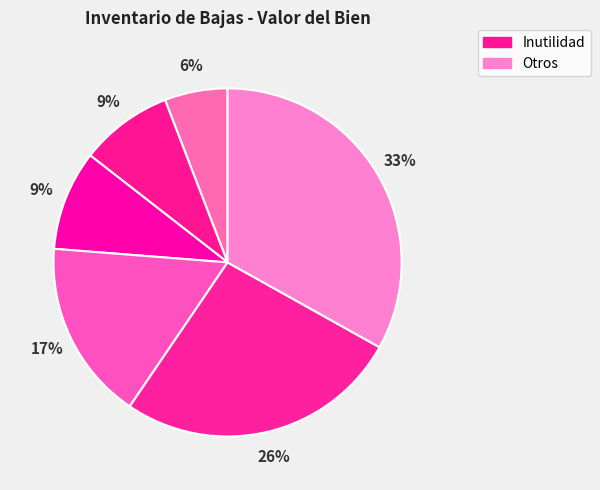

Count the number of slices in the pie.

6